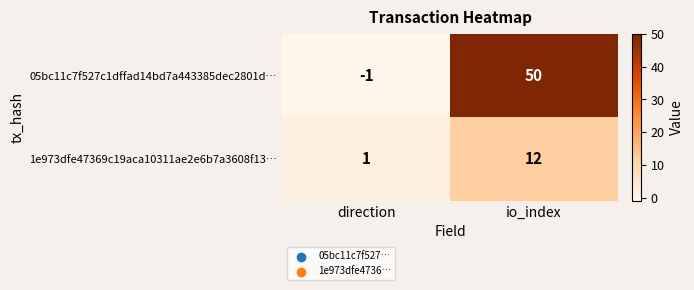

What is the sum of all 1e973dfe47369c19aca10311ae2e6b7a3608f13… values?

13